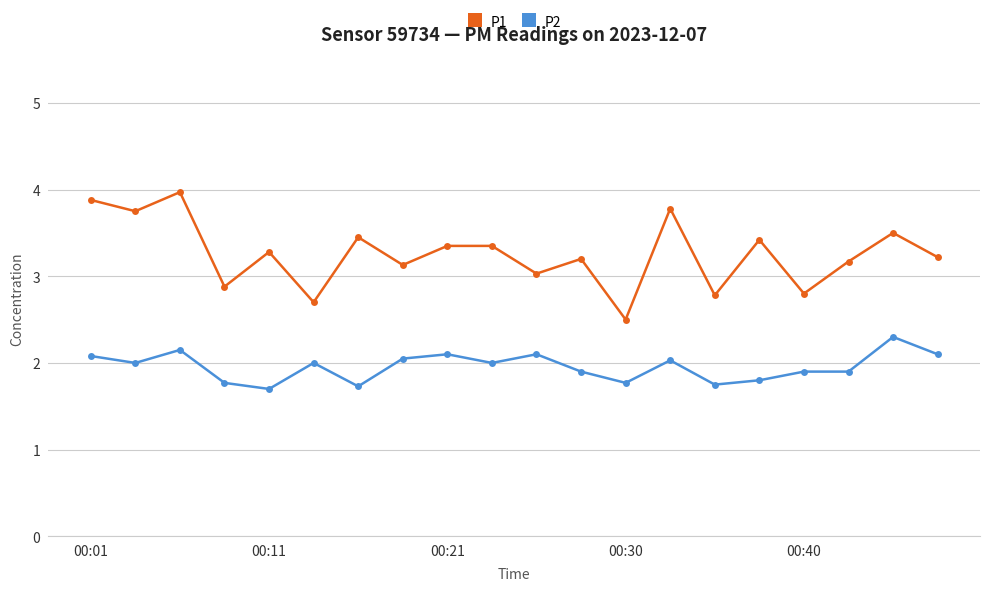

True or false: P1 and P2 cross at least once.

False